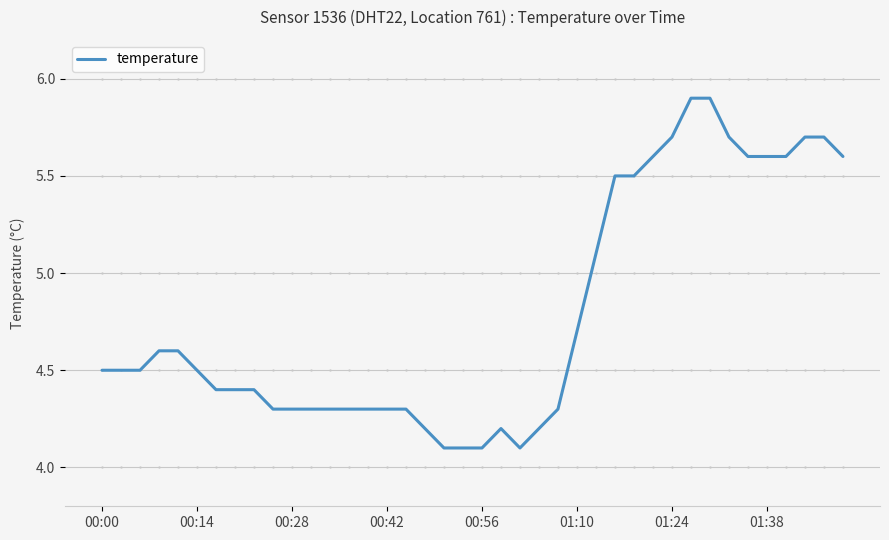

How many distinct data groups are displayed?

1